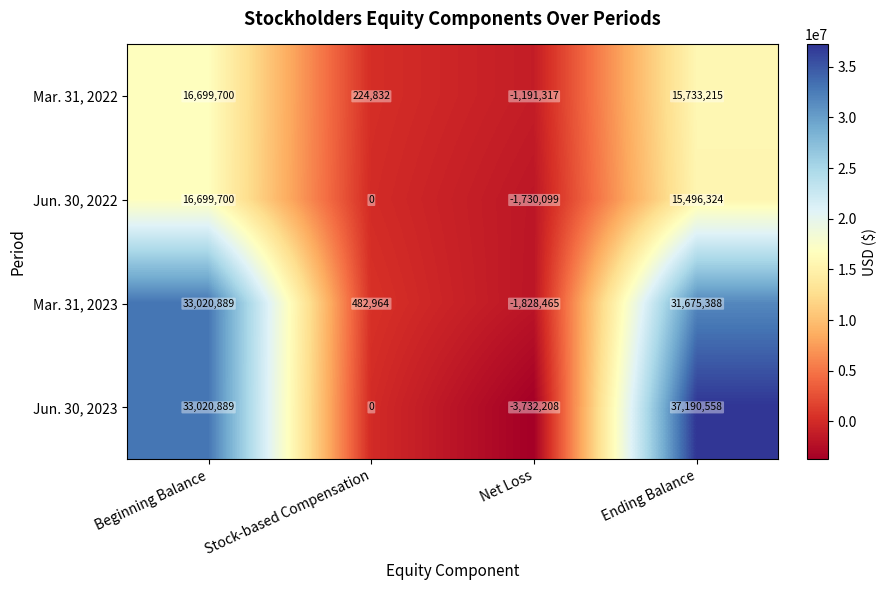

What is the difference between the highest and lowest values at Beginning Balance?

16321189